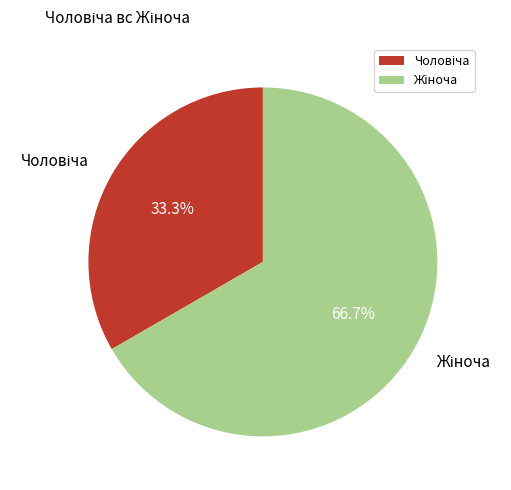

Is there any slice that represents more than half of the pie?

Yes